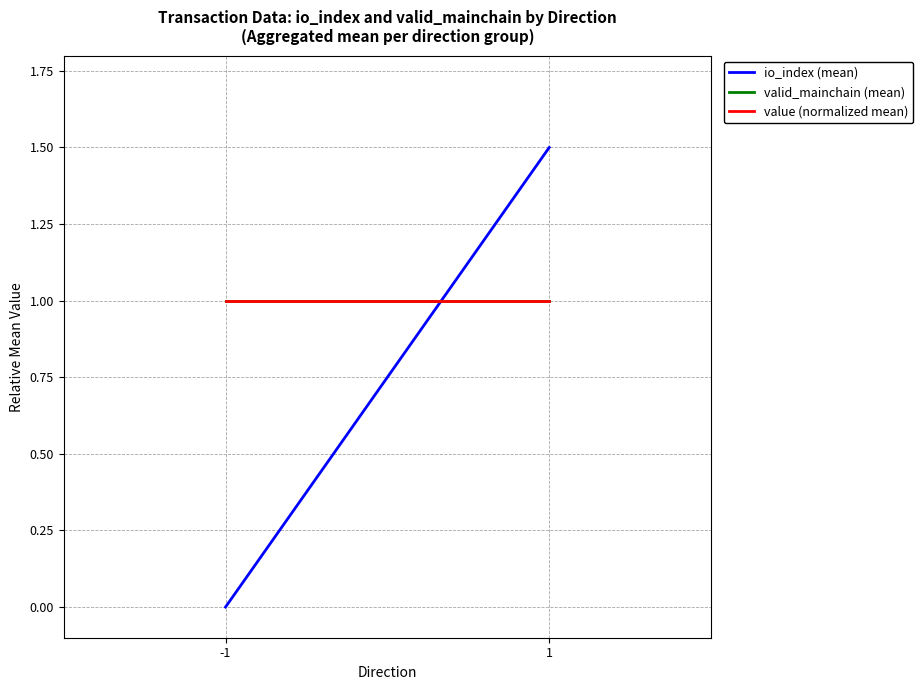

Where is value (normalized mean) nearest to the value 1?

-1